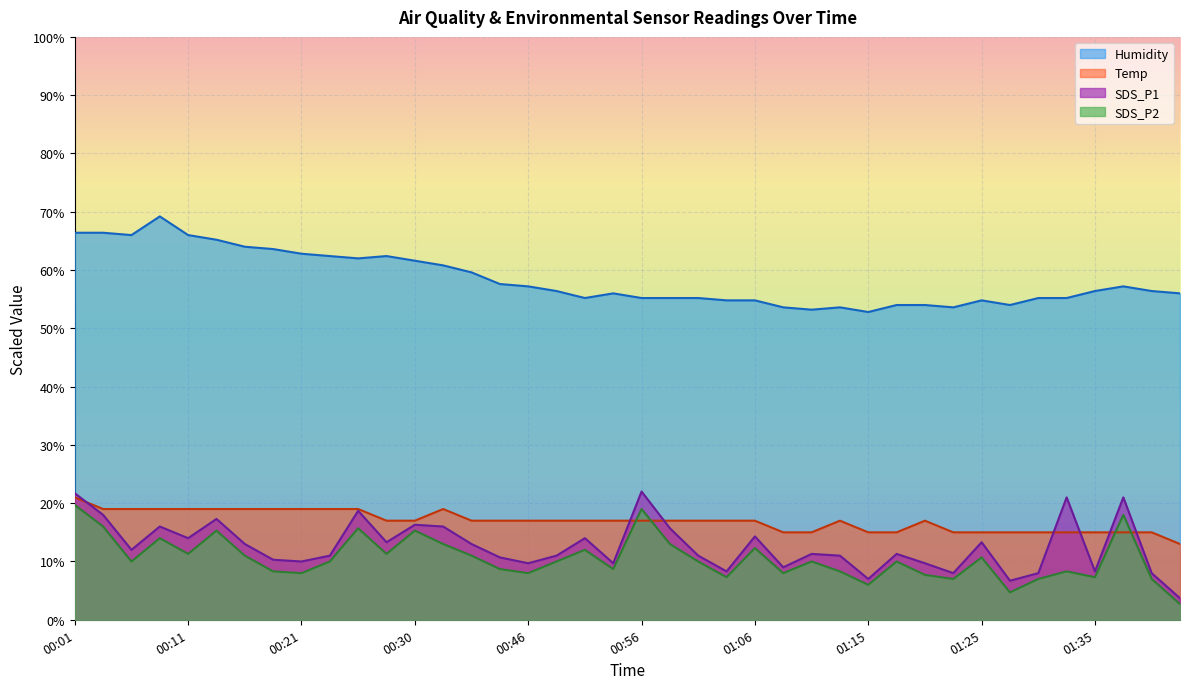

What is the sum of the SDS_P2 values at 01:30 and 01:38?

25.0